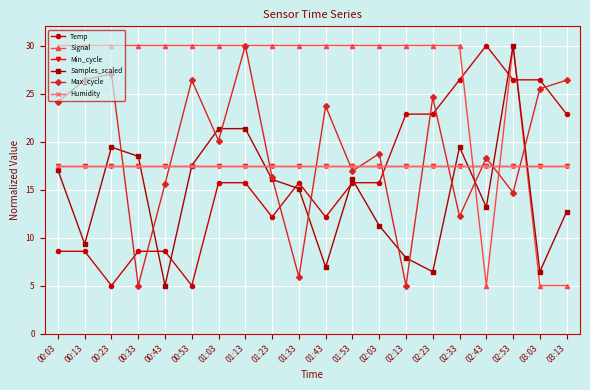

What is the greatest value displayed?

30.0